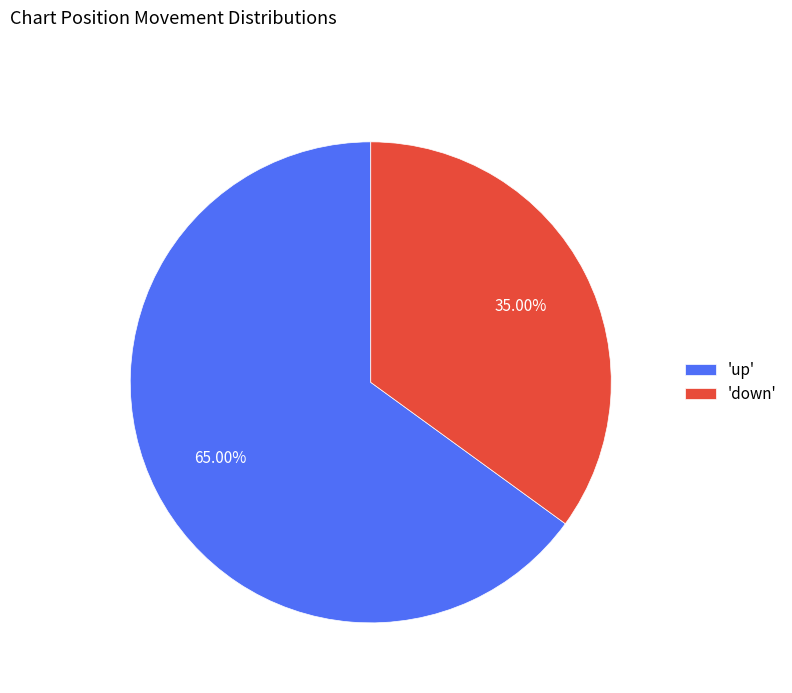

To the nearest percent, what is the average slice percentage?

50%